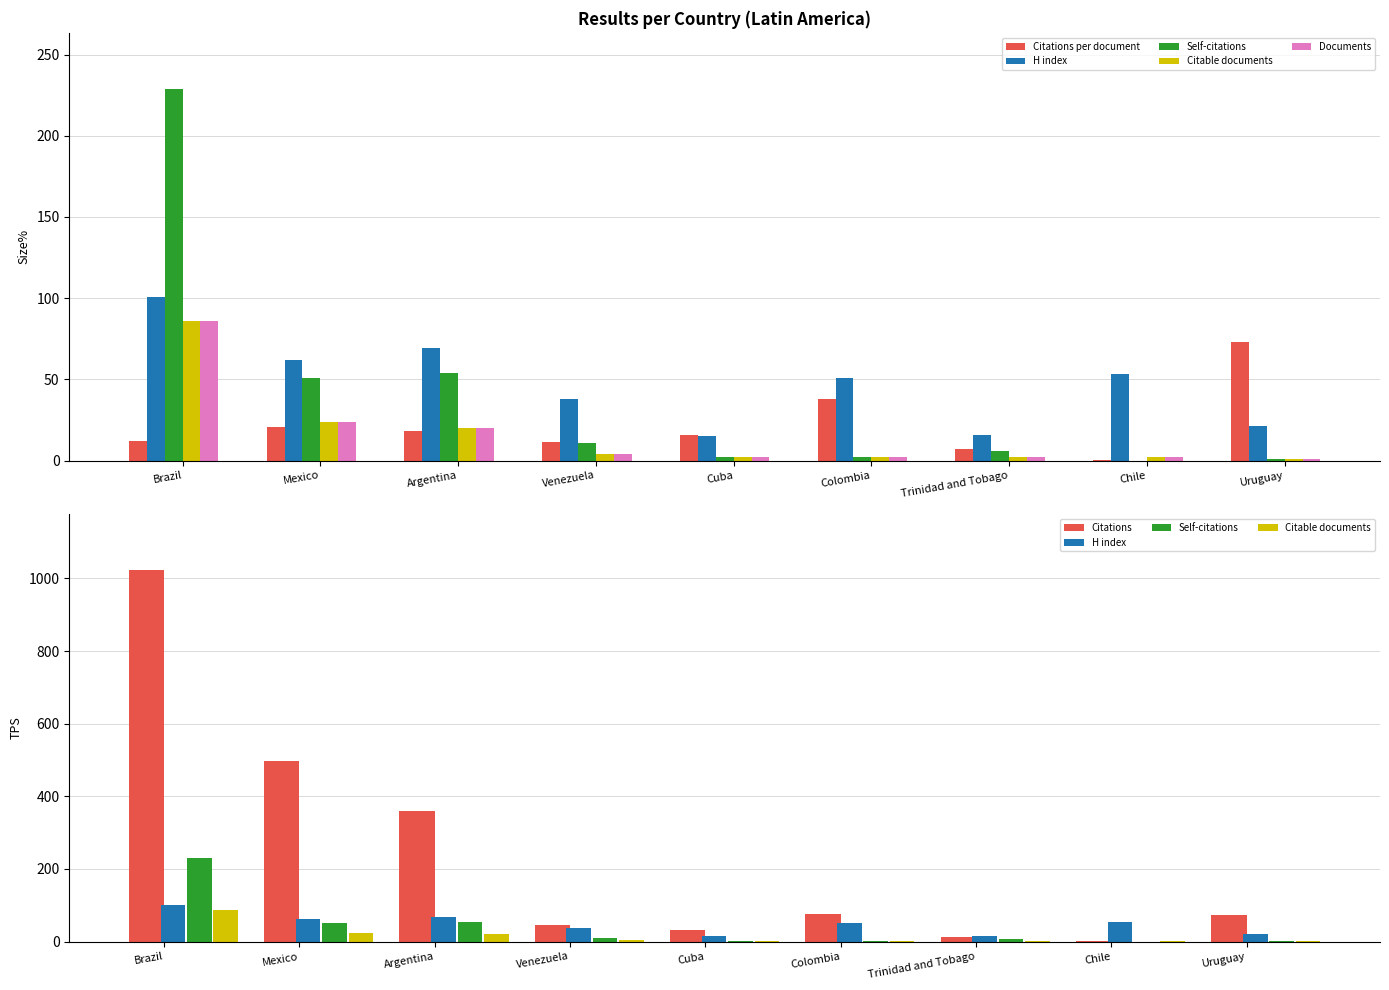

Rank the series at Brazil from highest to lowest value.

Citations, Self-citations, H index, Citable documents, Documents, Citations per document